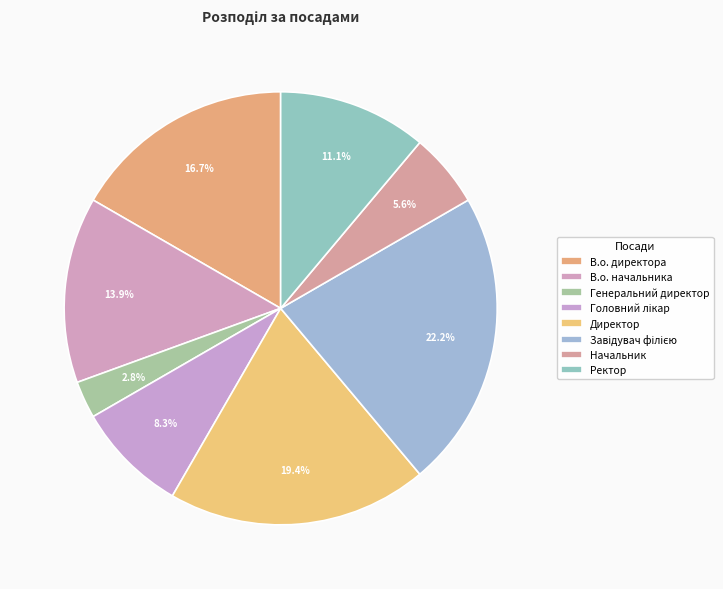

What percentage is the Генеральний директор slice, to the nearest percent?

3%